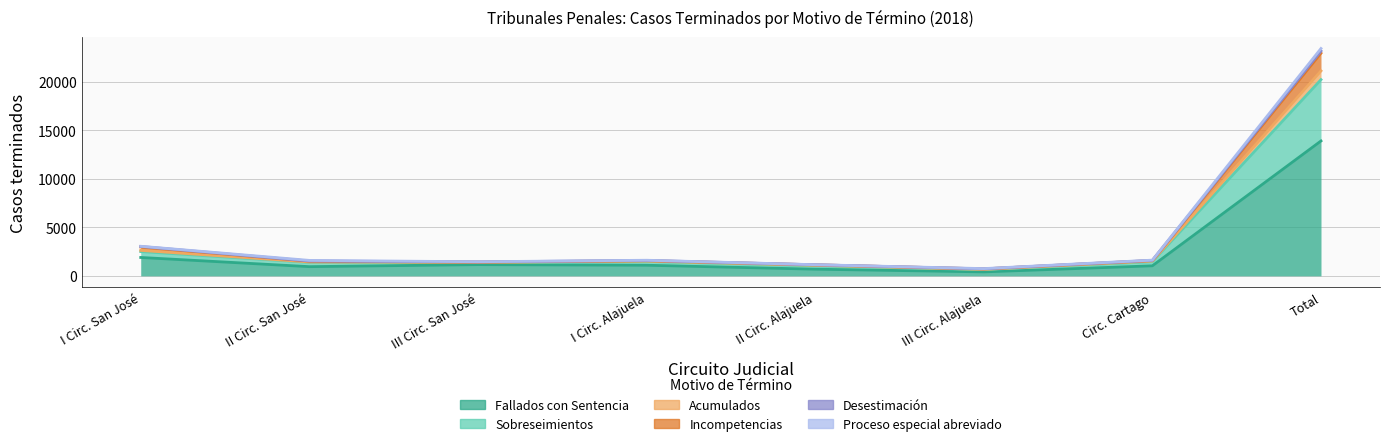

What is the value of the Sobreseimientos point at the 4th from the left?

1526